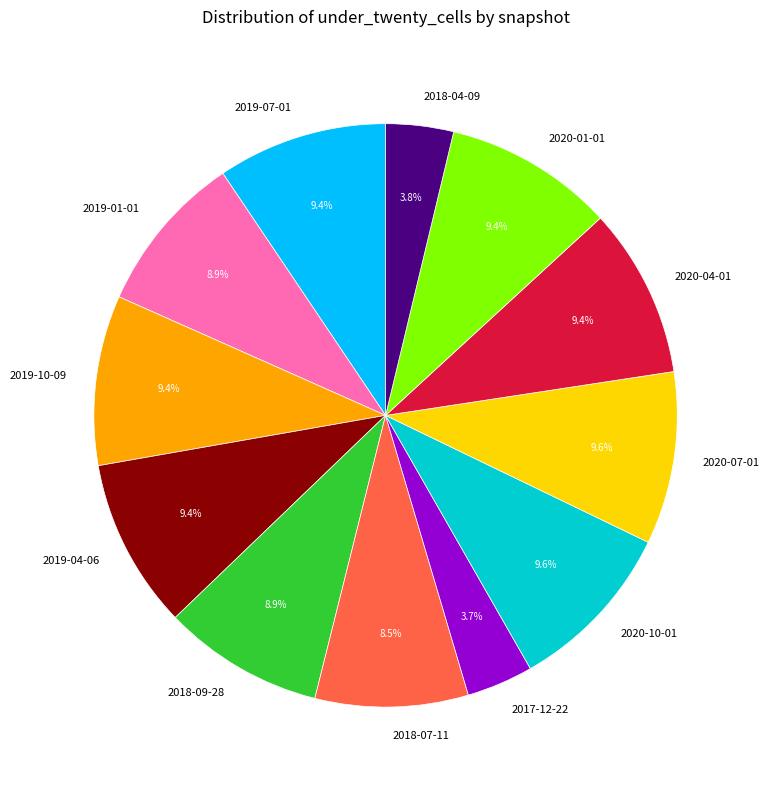

Does 2018-07-11 represent more than half of the total?

No